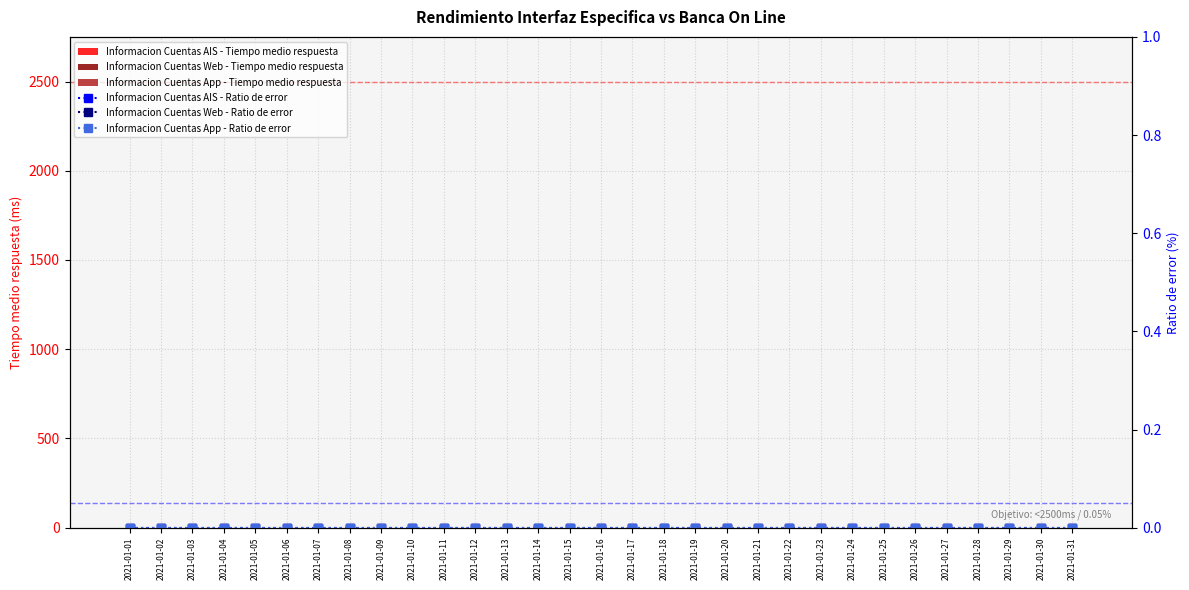

At how many categories does at least one series exceed 0?

31